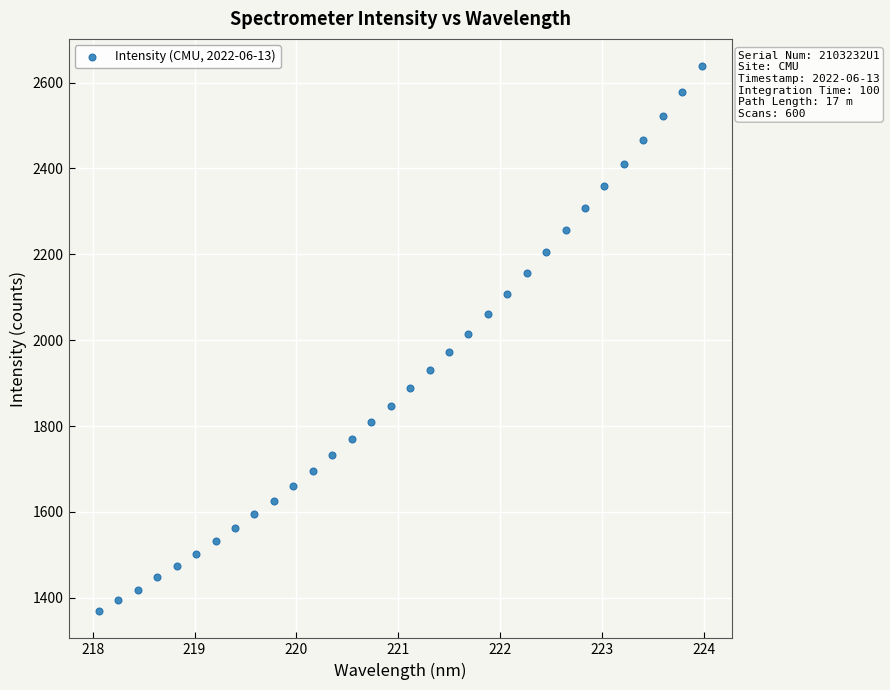

What is the range of X values (max minus min)?

5.9